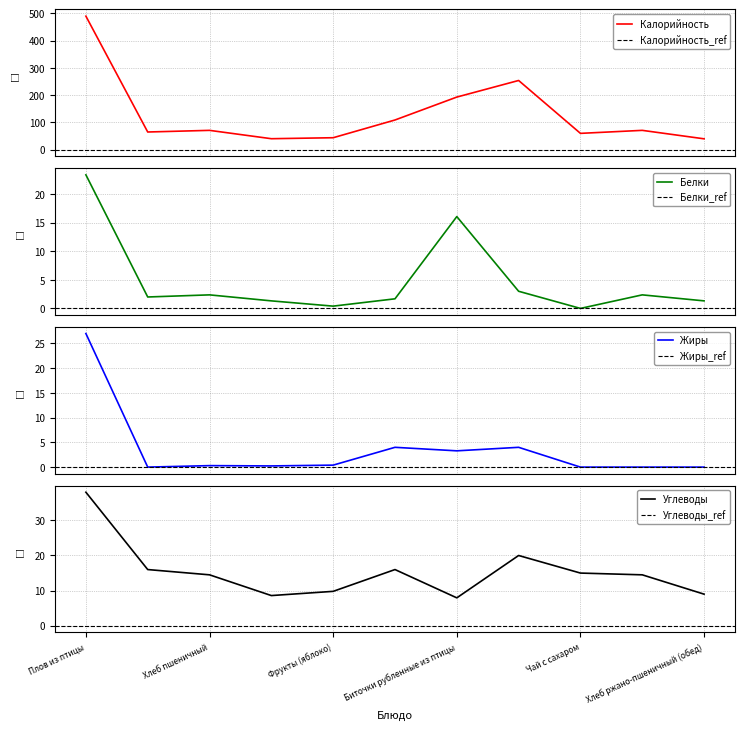

The Калорийность series shows 35.7 at Хлеб пшеничный (обед). True or false?

False